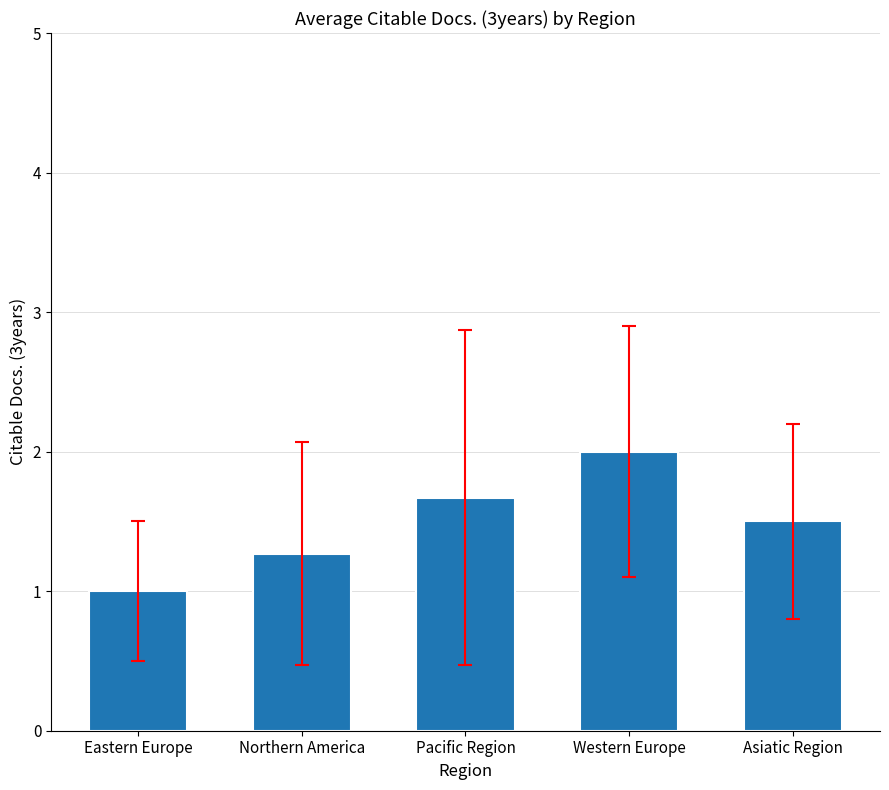

Is it true that the value at Northern America is 1.3?

True